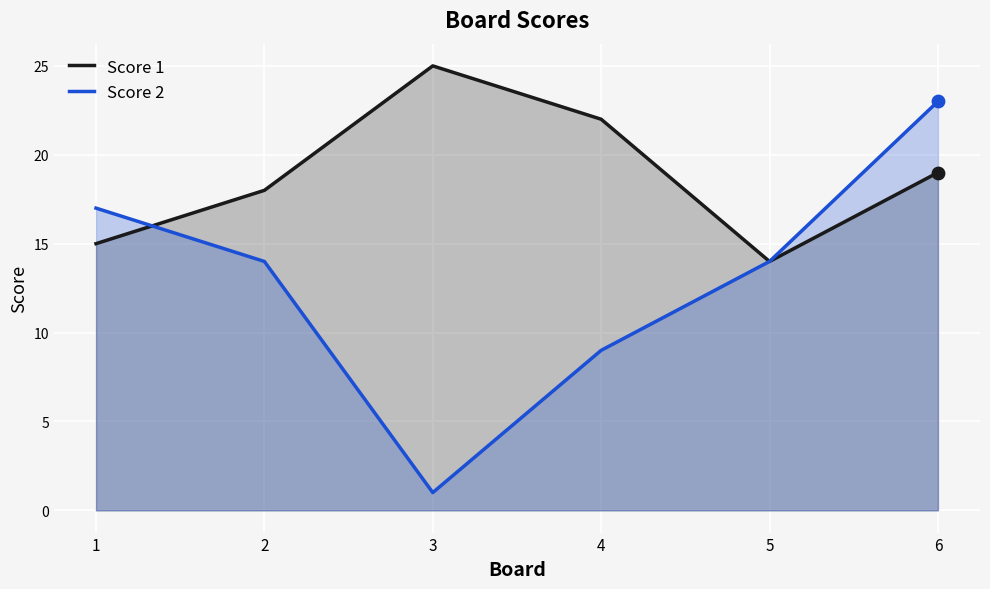

What is the total value across all series at 6?

42